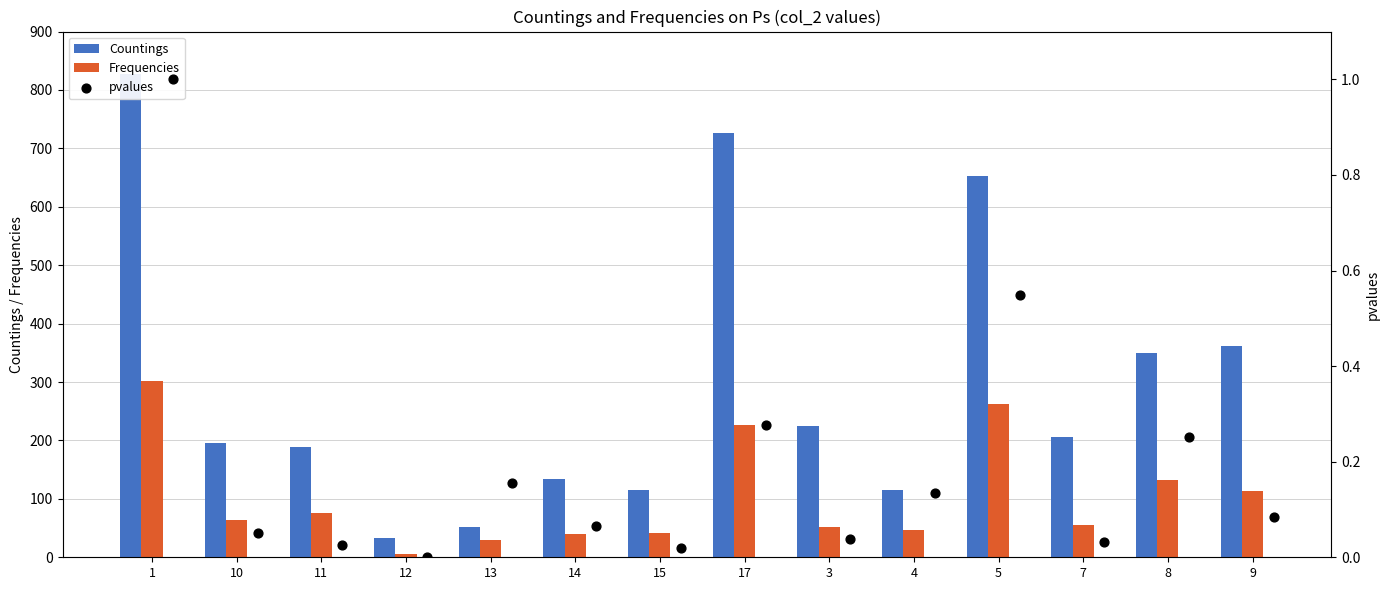

At which category is the sum across all series the highest?

1